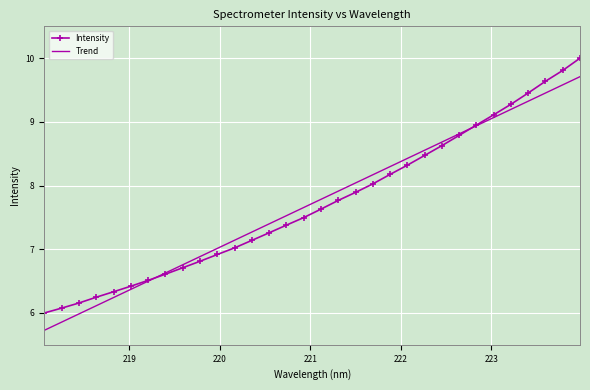

What is the minimum value shown in the chart?

5.7